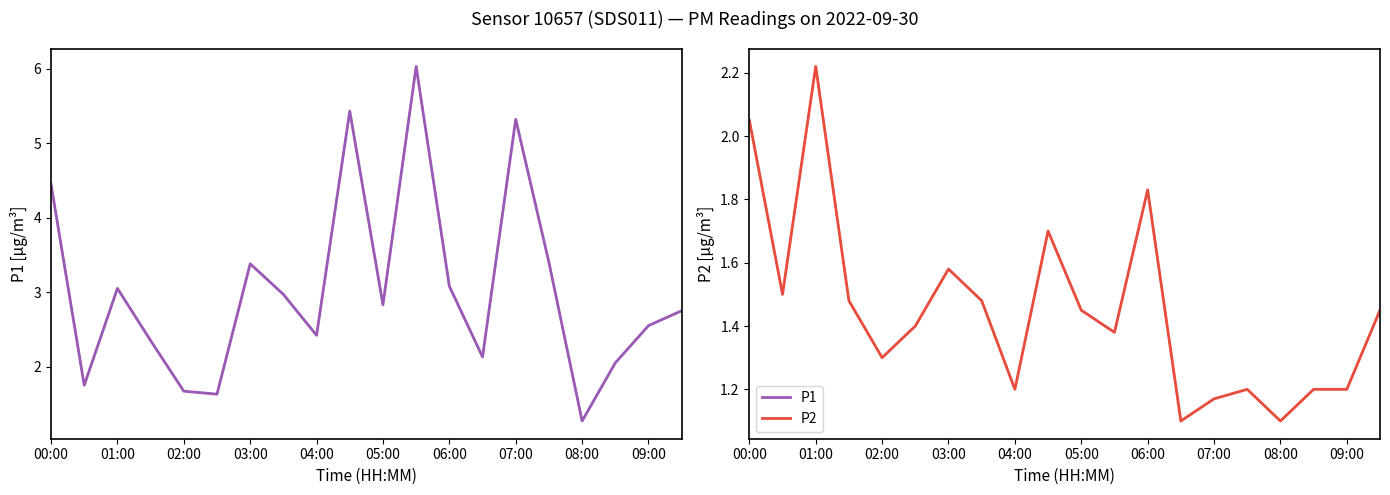

Reading left to right, list all the values displayed in this chart.

P1: 4.5	1.8	3.0	2.4	1.7	1.6	3.4	3.0	2.4	5.4	2.8	6.0	3.1	2.1	5.3	3.4	1.3	2.0	2.5	2.8
P1 (dashed): 4.5	1.8	3.0	2.4	1.7	1.6	3.4	3.0	2.4	5.4	2.8	6.0	3.1	2.1	5.3	3.4	1.3	2.0	2.5	2.8
P2: 2.0	1.5	2.2	1.5	1.3	1.4	1.6	1.5	1.2	1.7	1.4	1.4	1.8	1.1	1.2	1.2	1.1	1.2	1.2	1.4
P2 (dashed): 2.0	1.5	2.2	1.5	1.3	1.4	1.6	1.5	1.2	1.7	1.4	1.4	1.8	1.1	1.2	1.2	1.1	1.2	1.2	1.4